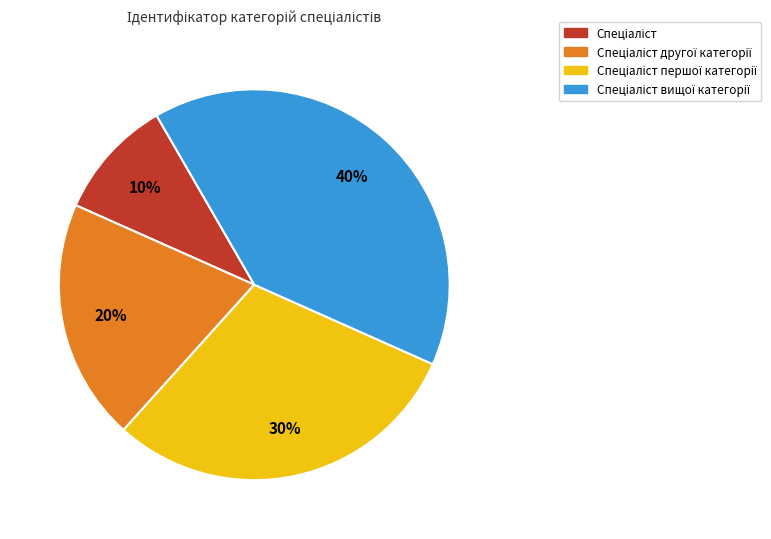

To the nearest percent, what is the average slice percentage?

25%